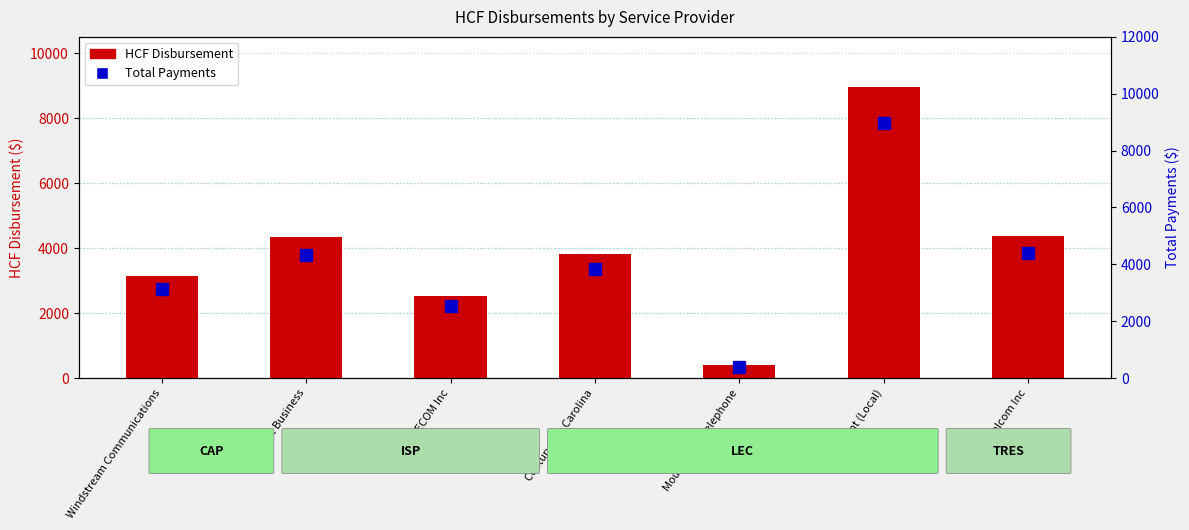

Where does the Total Payments series first go above 3822?

Comcast Business